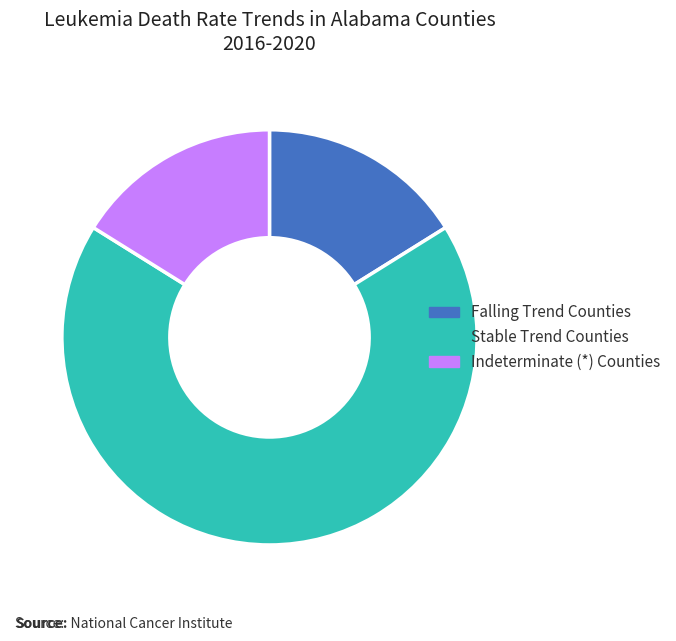

Between Stable Trend Counties and Indeterminate (*) Counties, which is larger?

Stable Trend Counties